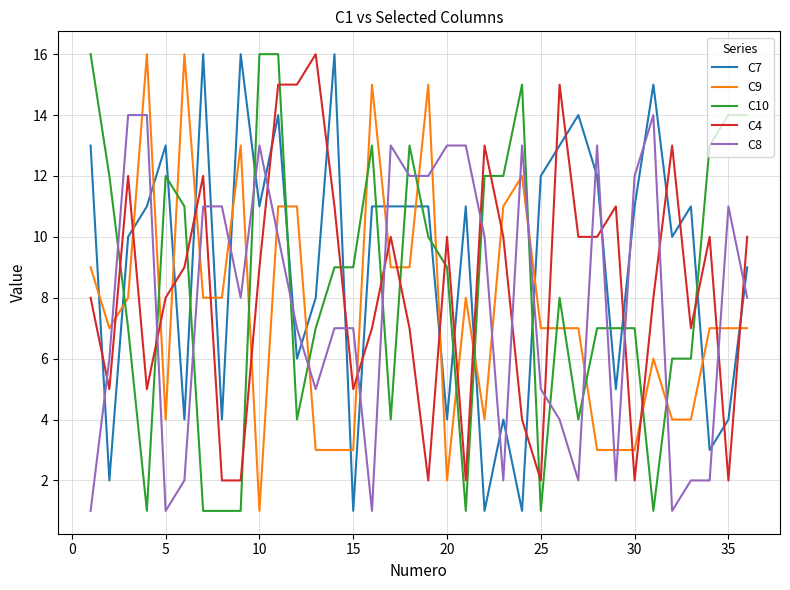

Which series has the largest total across all categories?

C7